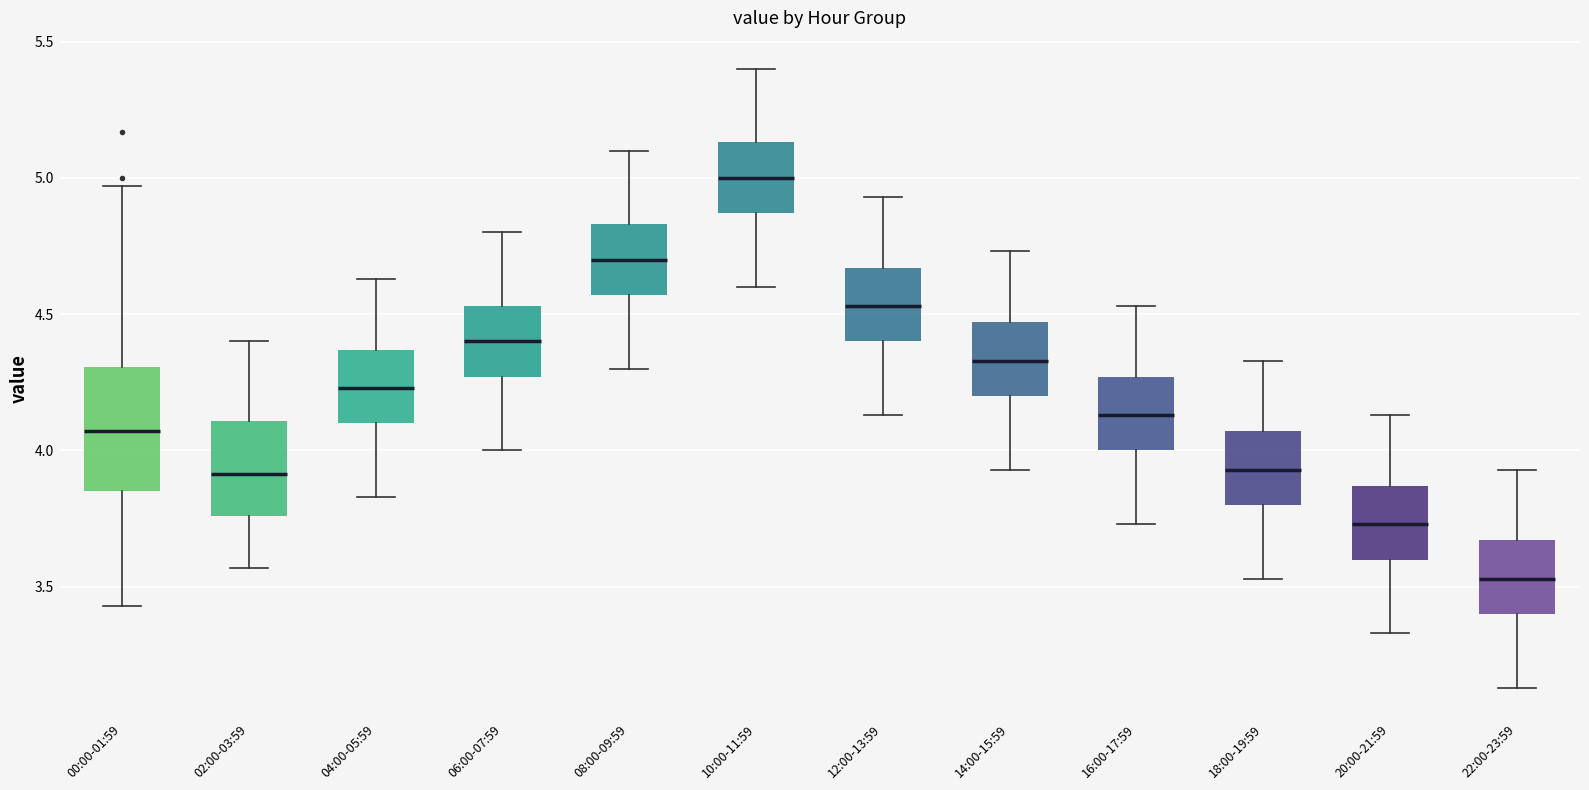

Which box is the tallest, from its lower edge to its upper edge?

00:00-01:59